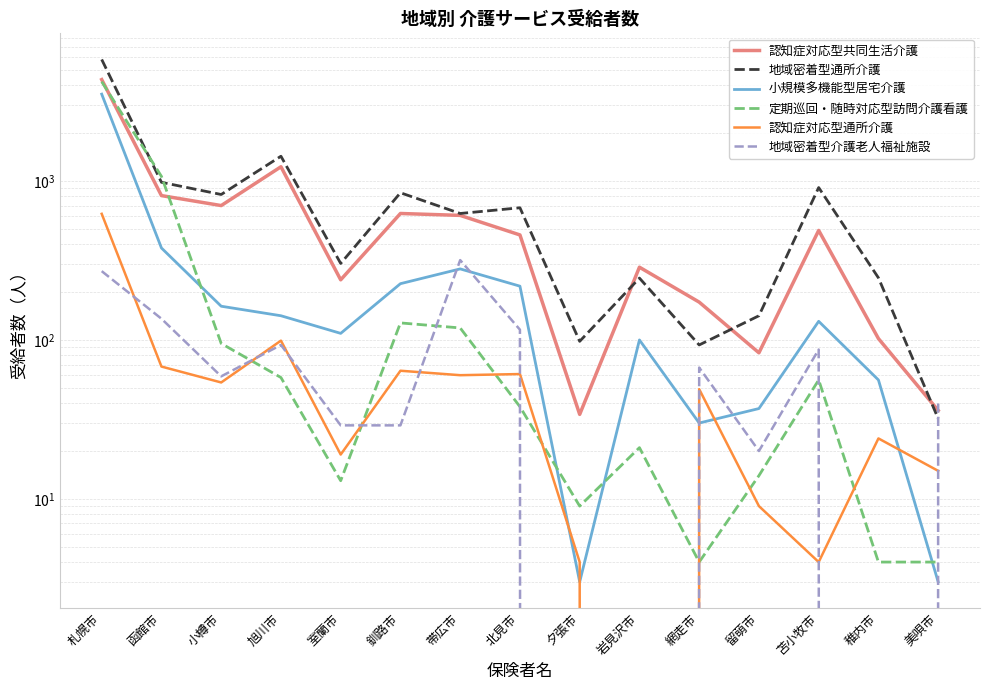

Rank the series by their maximum value, from lowest to highest.

地域密着型介護老人福祉施設, 認知症対応型通所介護, 小規模多機能型居宅介護, 定期巡回・随時対応型訪問介護看護, 認知症対応型共同生活介護, 地域密着型通所介護